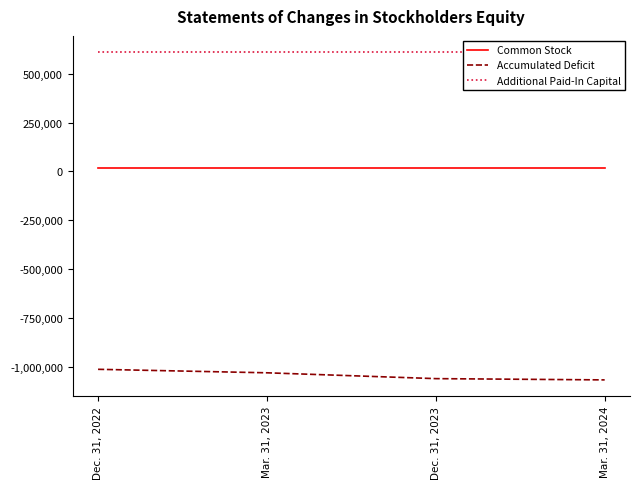

Reading left to right, extract all data points from this chart.

Common Stock: 20006	20006	20006	20006
Accumulated Deficit: -1011540	-1029380	-1059210	-1065675
Additional Paid-In Capital: 609614	609614	609614	609614